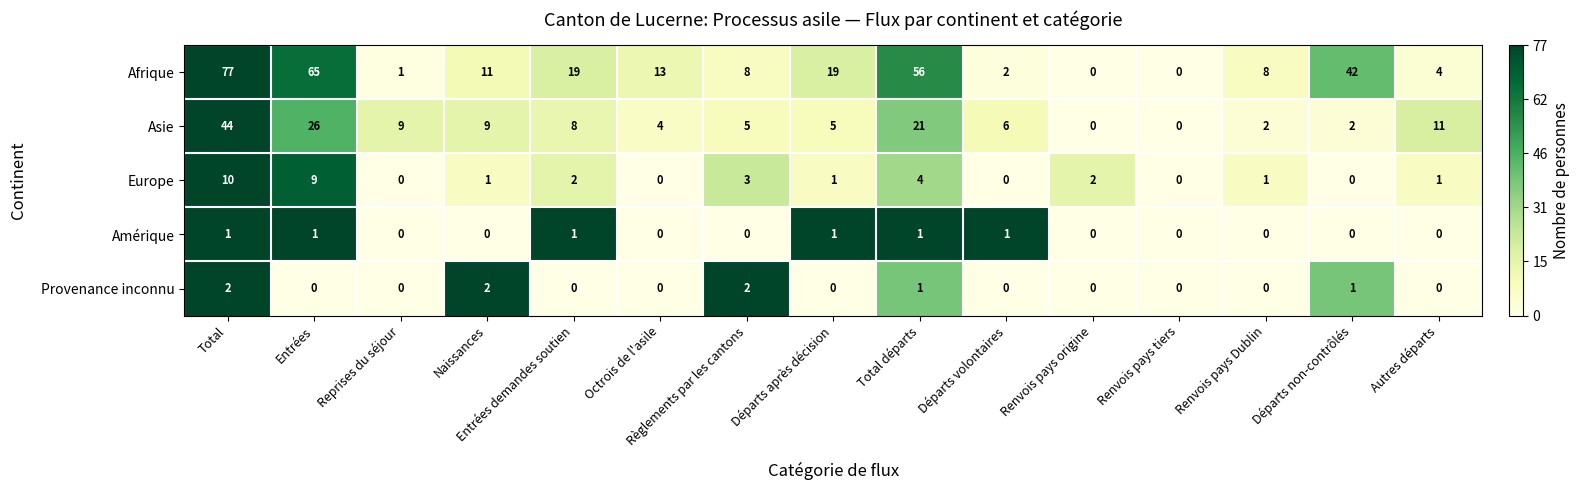

Between Total and Départs après décision, which series saw the biggest shift?

Afrique